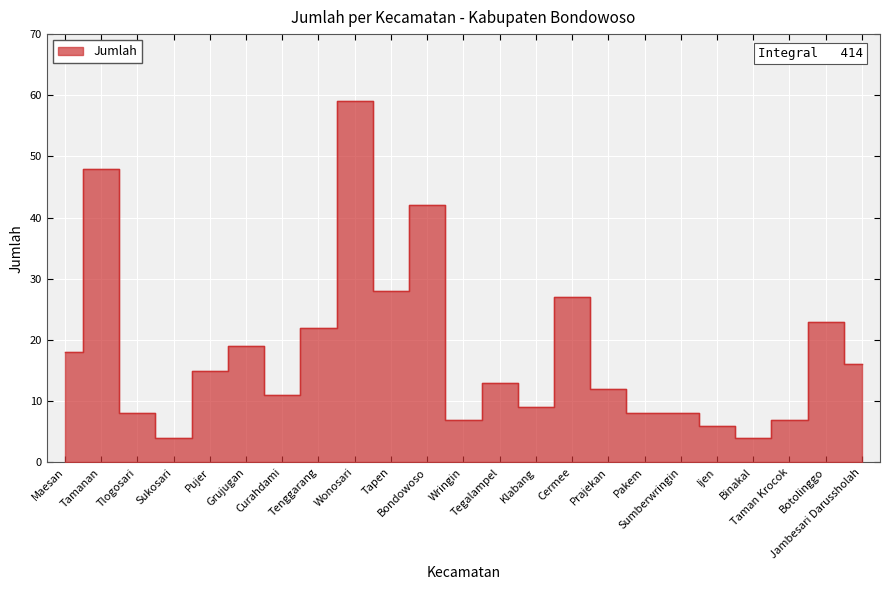

What is the value of the 5th point from the left?

15